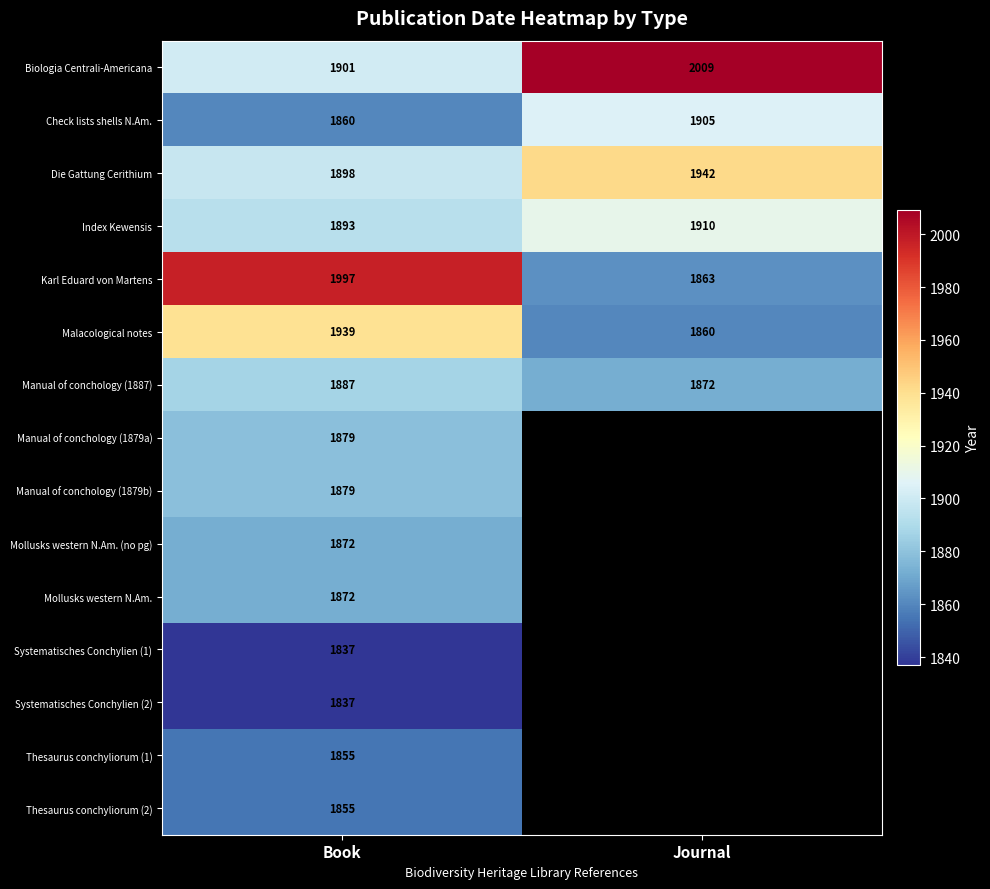

At which label does Index Kewensis reach its minimum?

Book